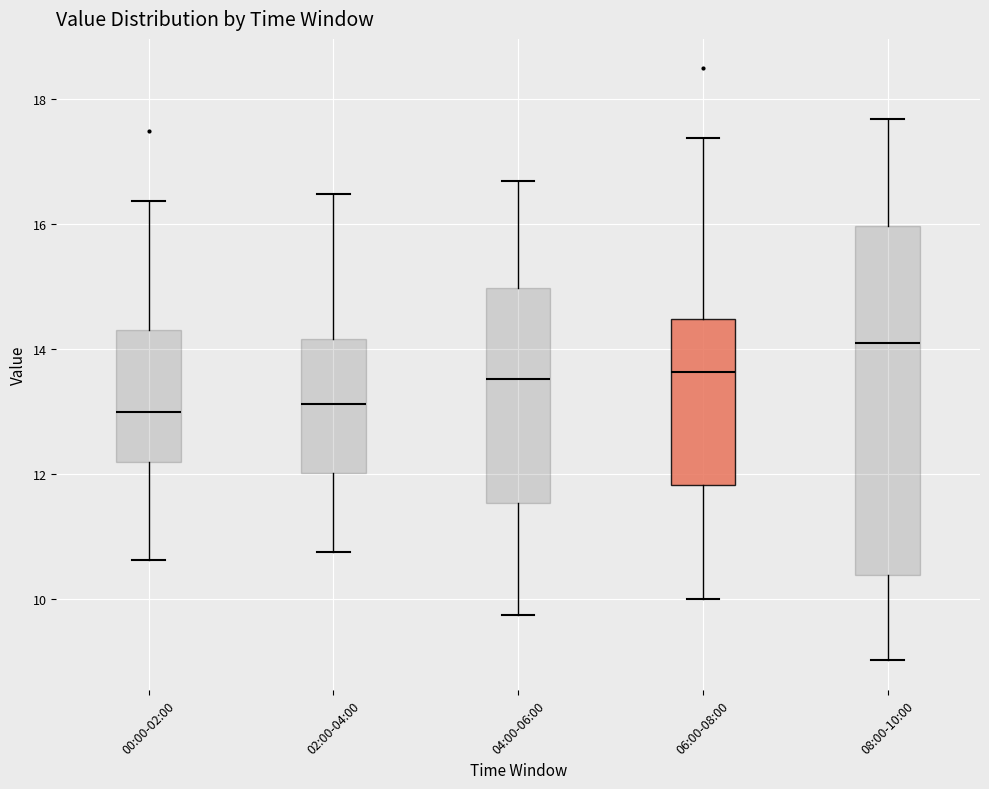

Where is the lower edge of the box for 00:00-02:00 on the y-axis? The values are not printed on the chart, so give them approximately, as read against the axis.

12.2